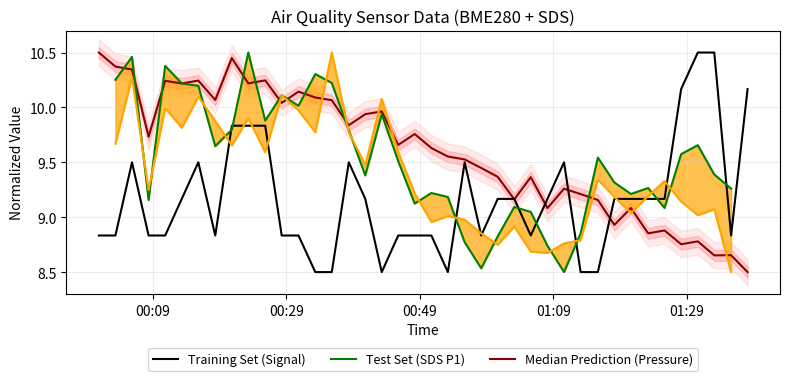

How many data points in Median Prediction (BME280 Pressure) are above 9?

32